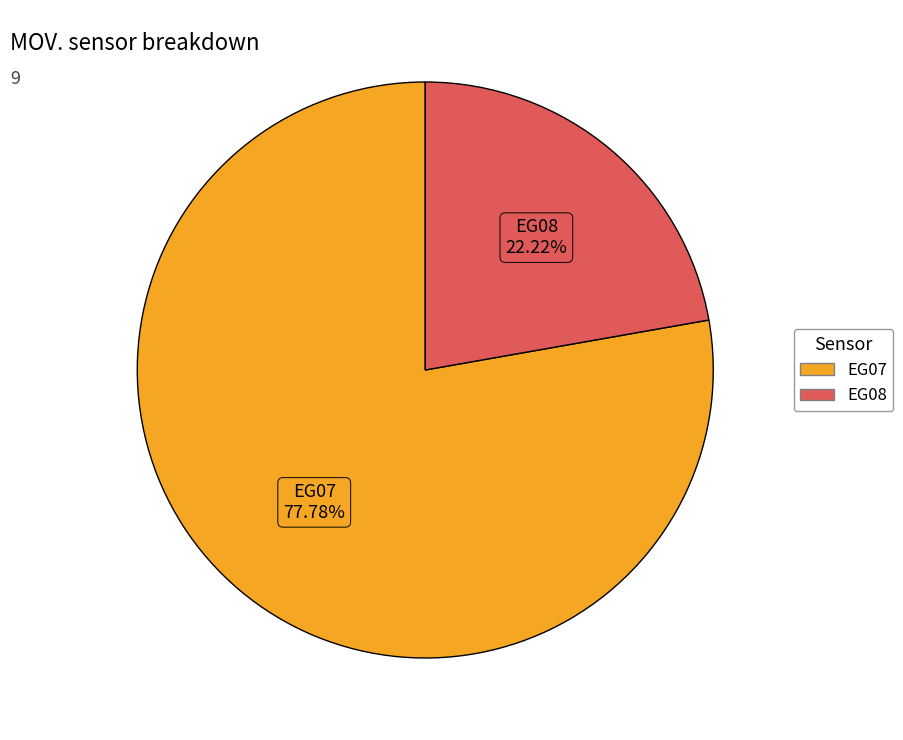

Does any single category account for the majority?

Yes